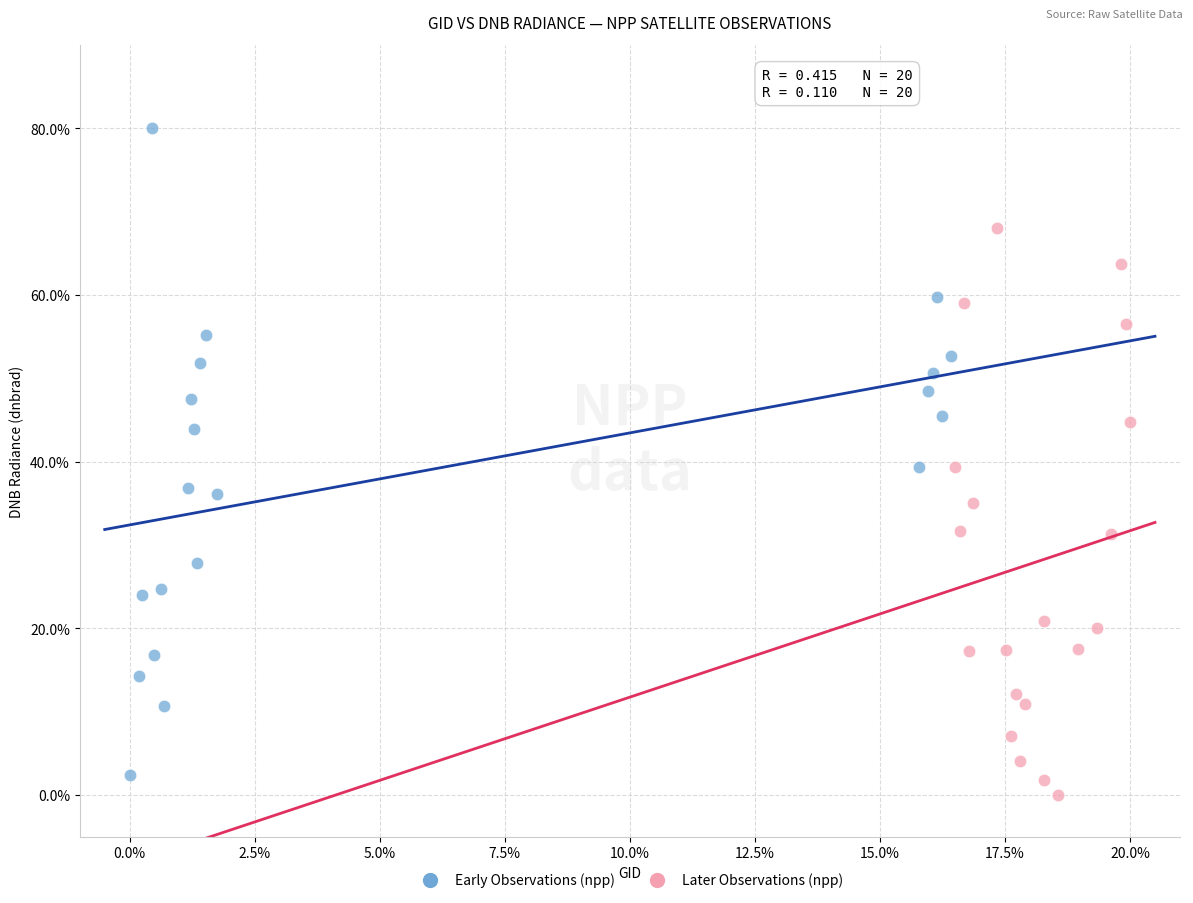

Which series contains the lowest Y value?

Later Observations (npp)